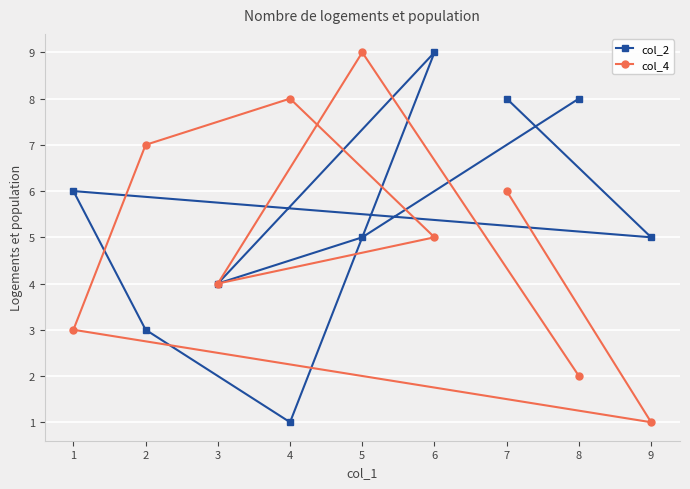

What is the approximate value of col_2 at 3?

4